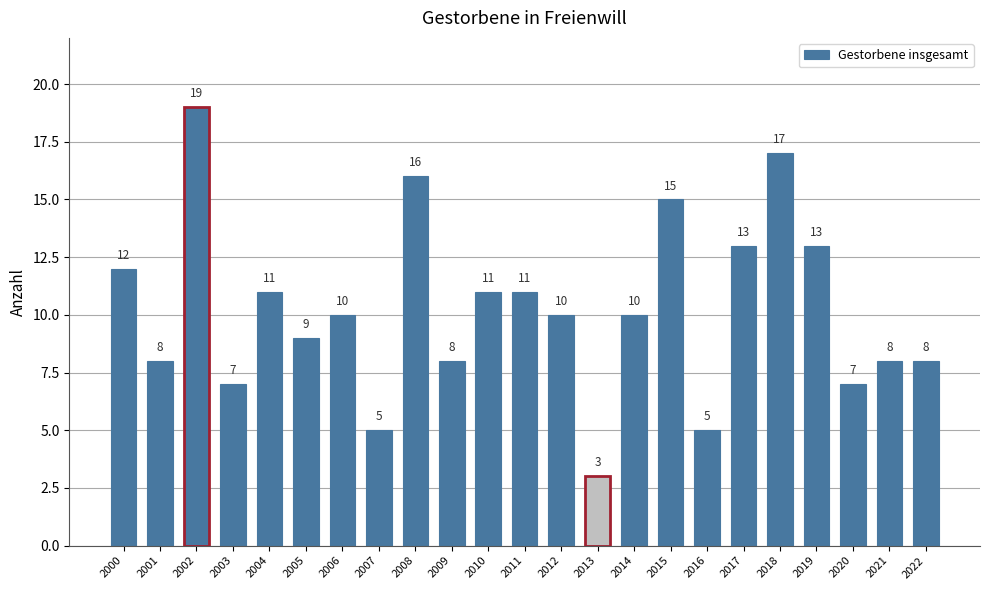

At which category does the chart reach its minimum across all series?

2013